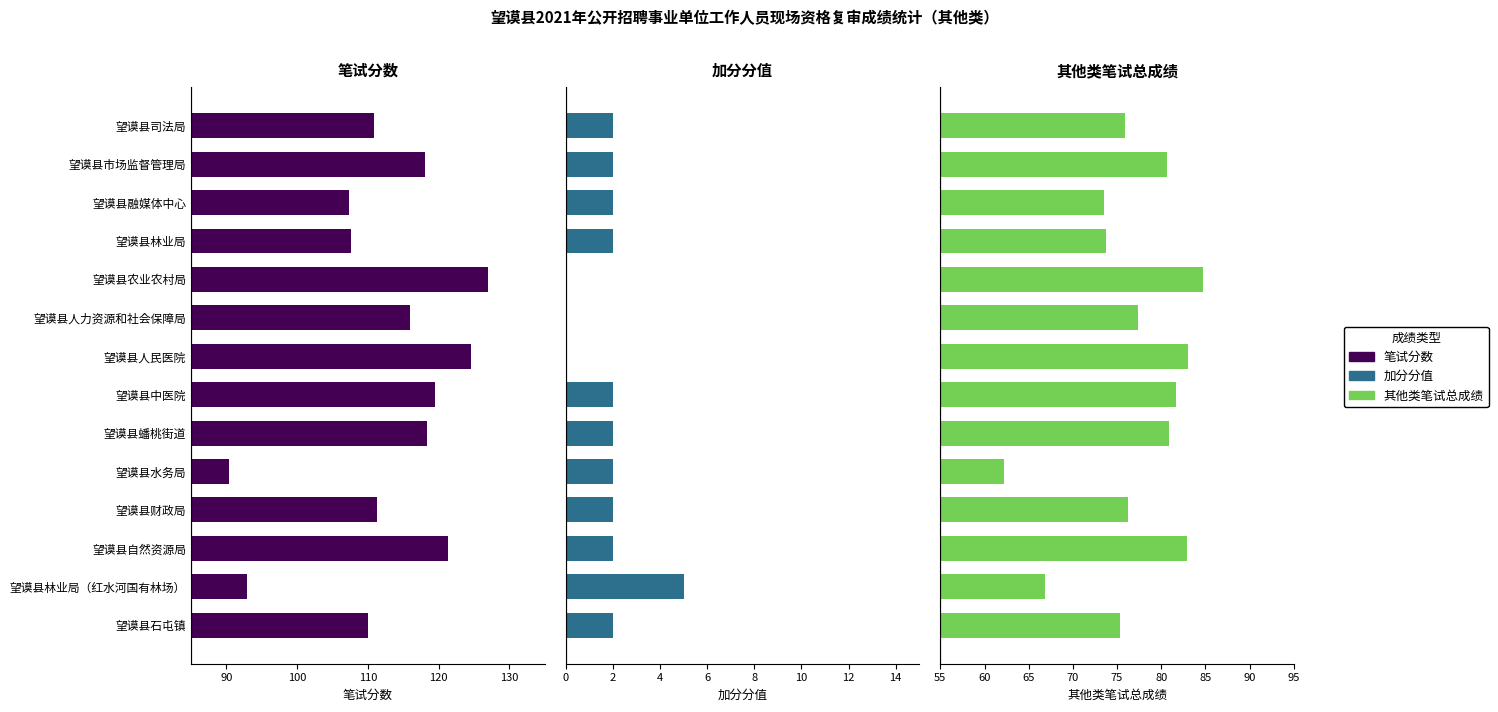

How many values in the 其他类笔试总成绩 series exceed 77?

7